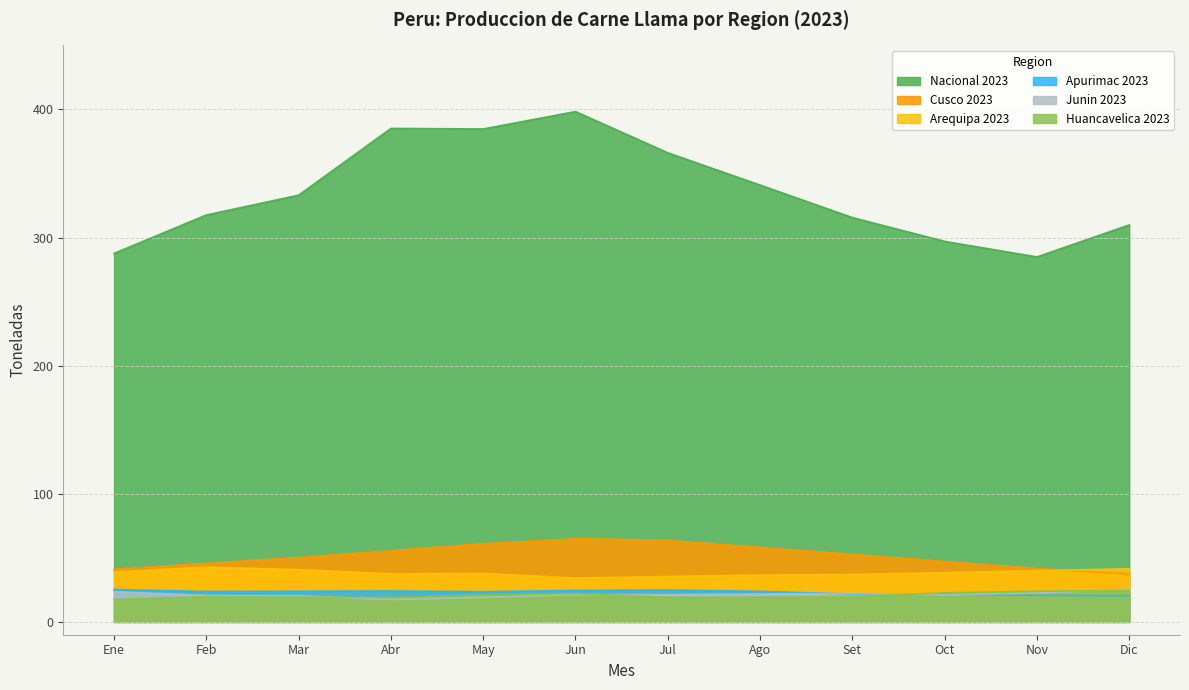

Is the value of Huancavelica 2023 at Abr greater than the value of Arequipa 2023 at Oct?

No